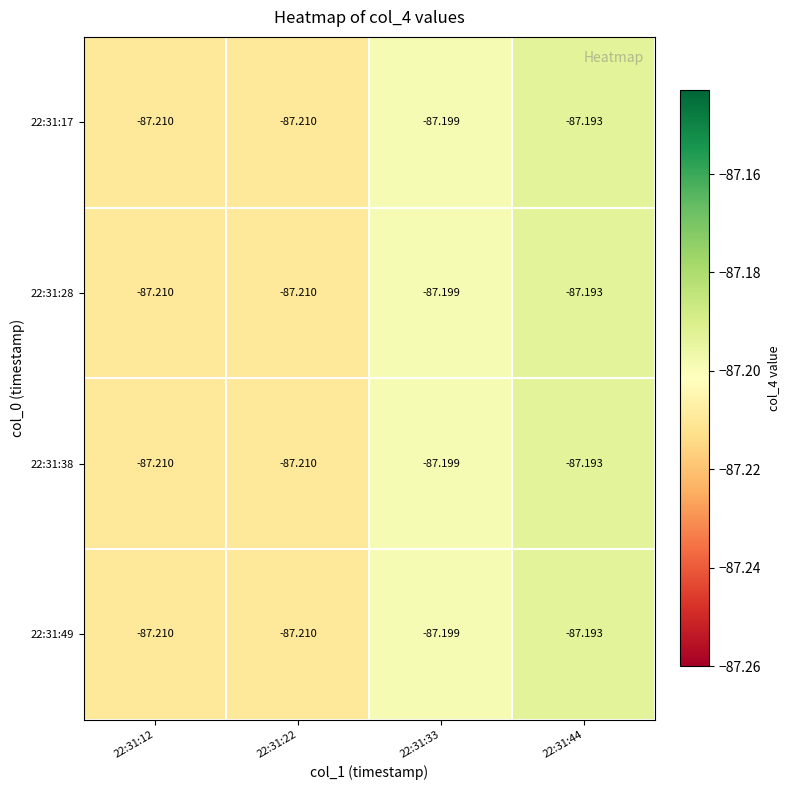

Between 22:31:22 and 22:31:12, which is larger?

22:31:22